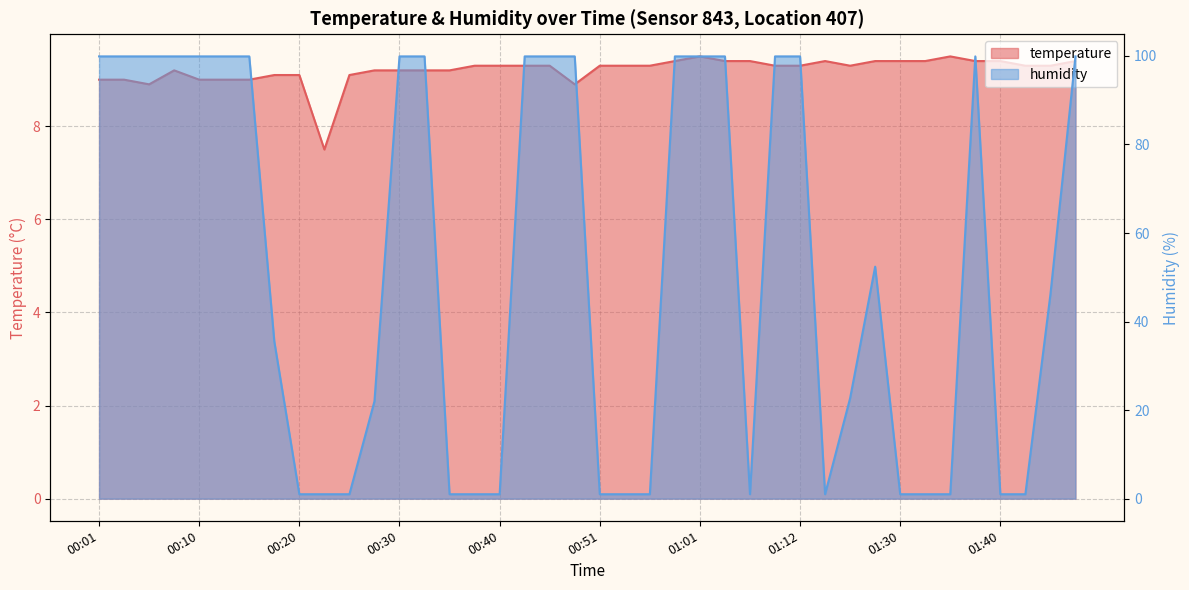

How many interior local valleys does the humidity series have?

2